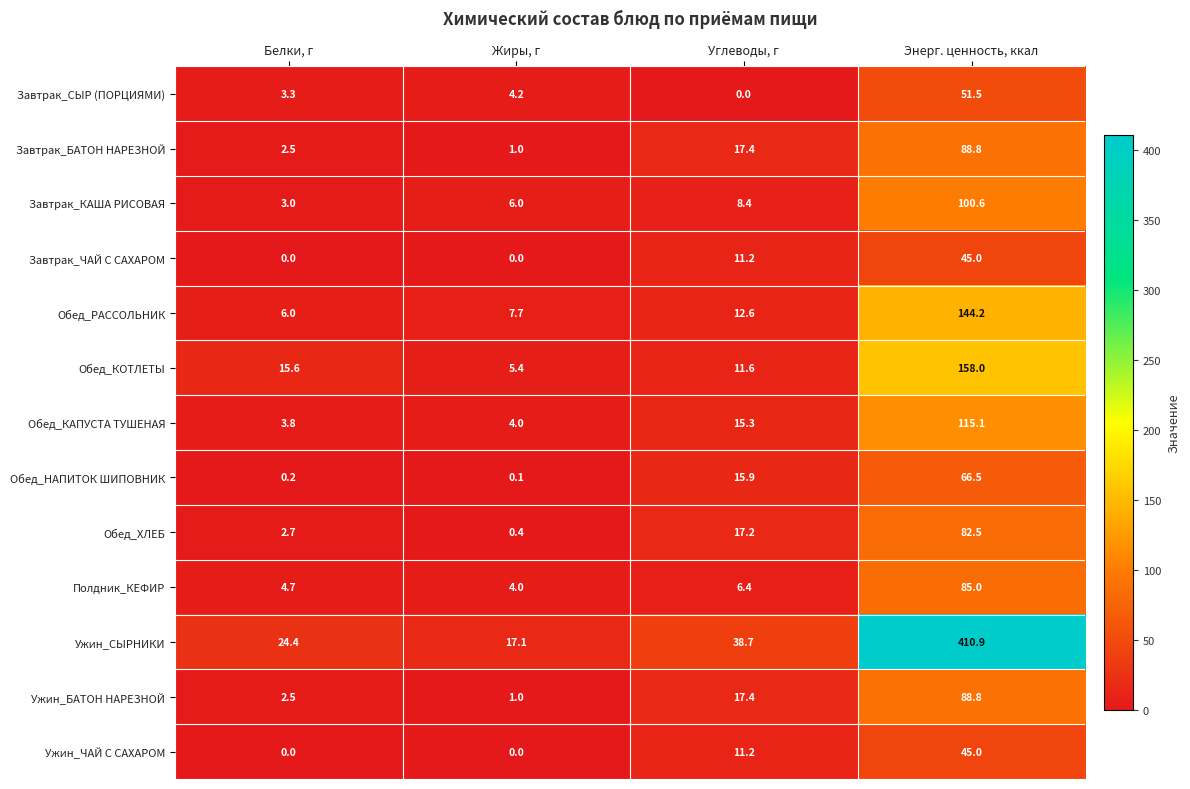

True or false: Обед_НАПИТОК ШИПОВНИК has a value of 66.5 at Энерг. ценность, ккал.

True